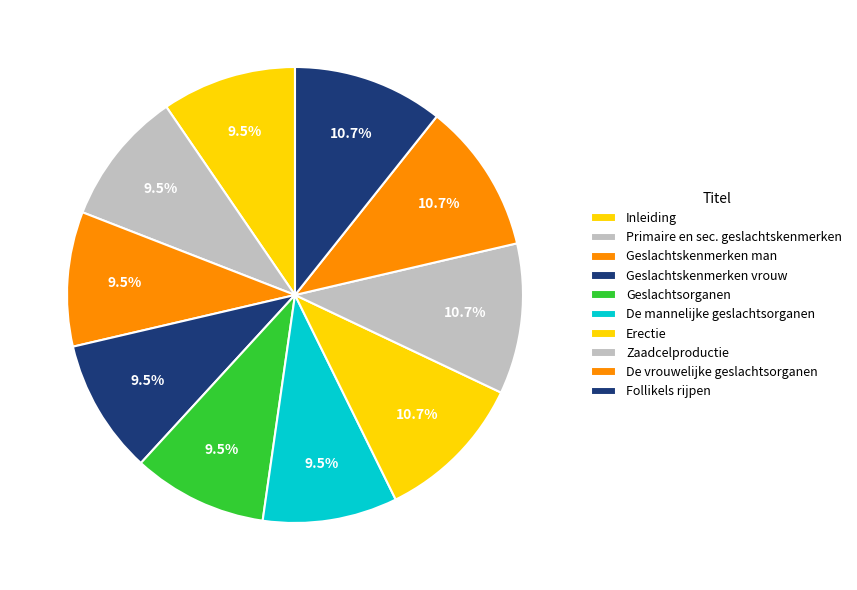

How many slices are in this pie chart?

10